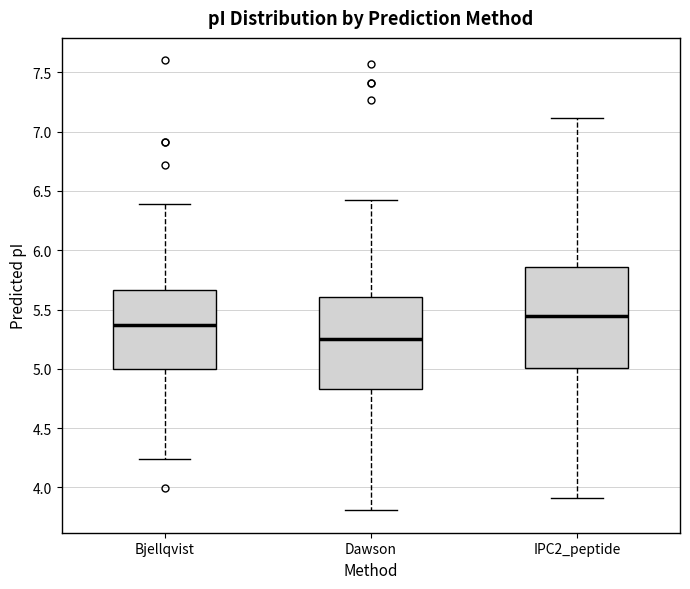

Reading left to right, transcribe this box plot: for each box, give where its median line is, the range the box spans, and where its two whiskers end, as read against the y-axis. The values are not printed on the chart, so give them approximately, as read against the axis.

Bjellqvist: median 5.35, box 5.00 to 5.65, whiskers 4.25 to 6.40
Dawson: median 5.25, box 4.85 to 5.60, whiskers 3.80 to 6.45
IPC2_peptide: median 5.45, box 5.00 to 5.85, whiskers 3.90 to 7.10